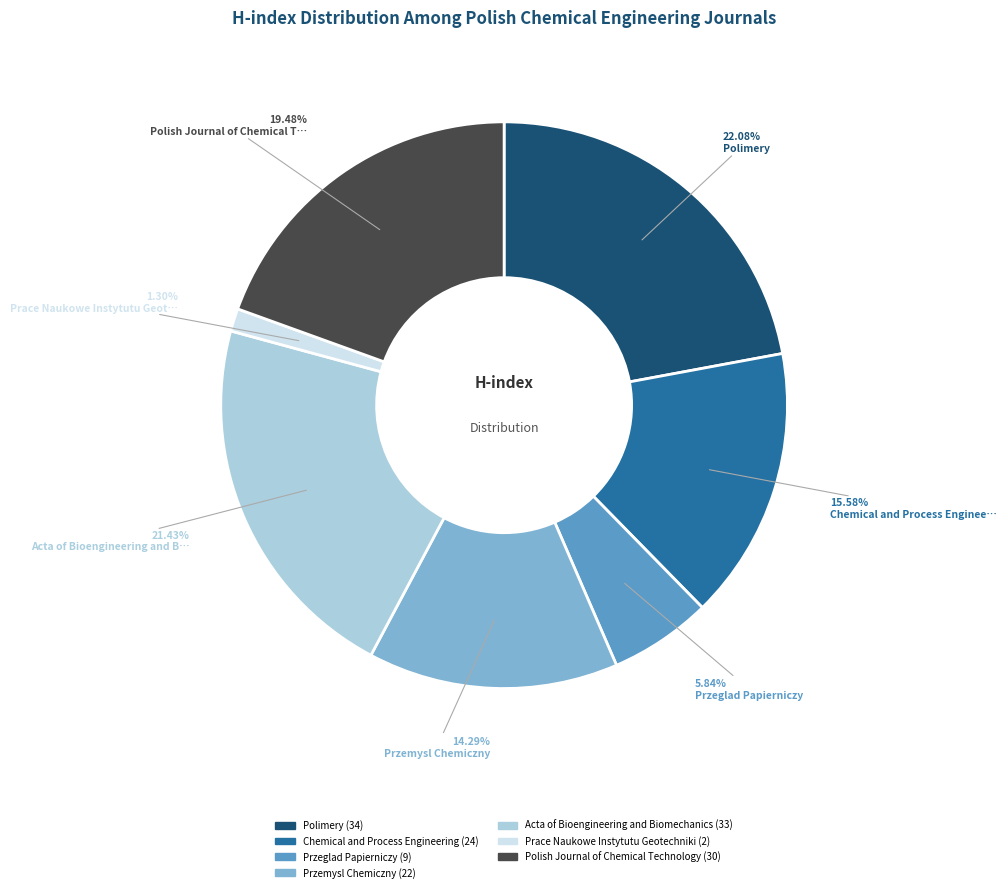

Is there a majority slice in this chart?

No